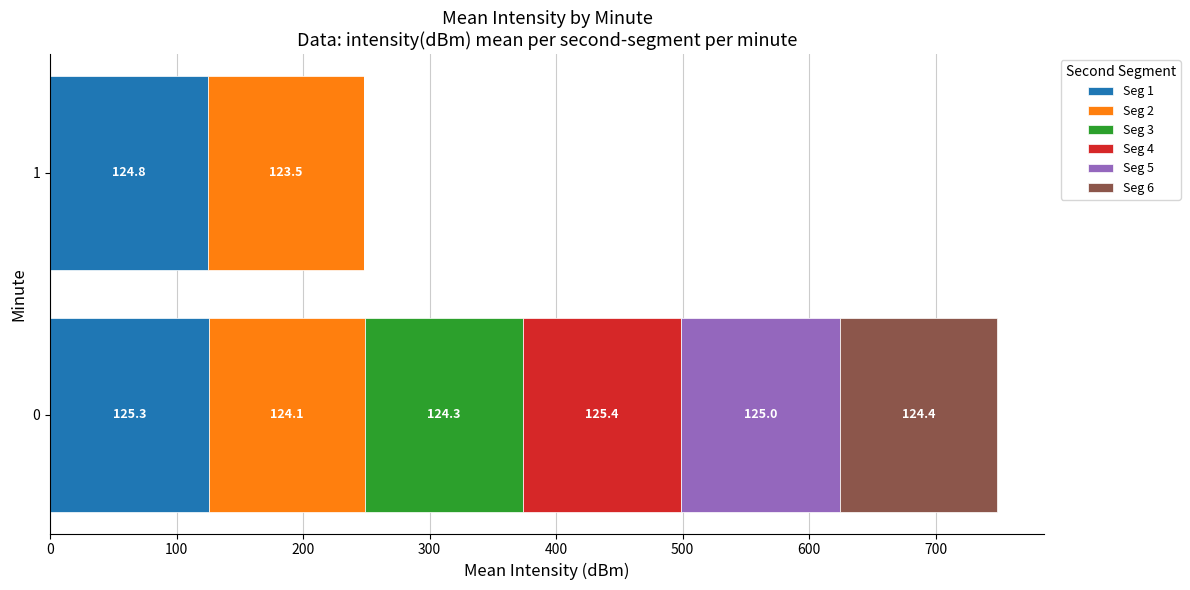

What is the maximum value for Seg 1?

125.3